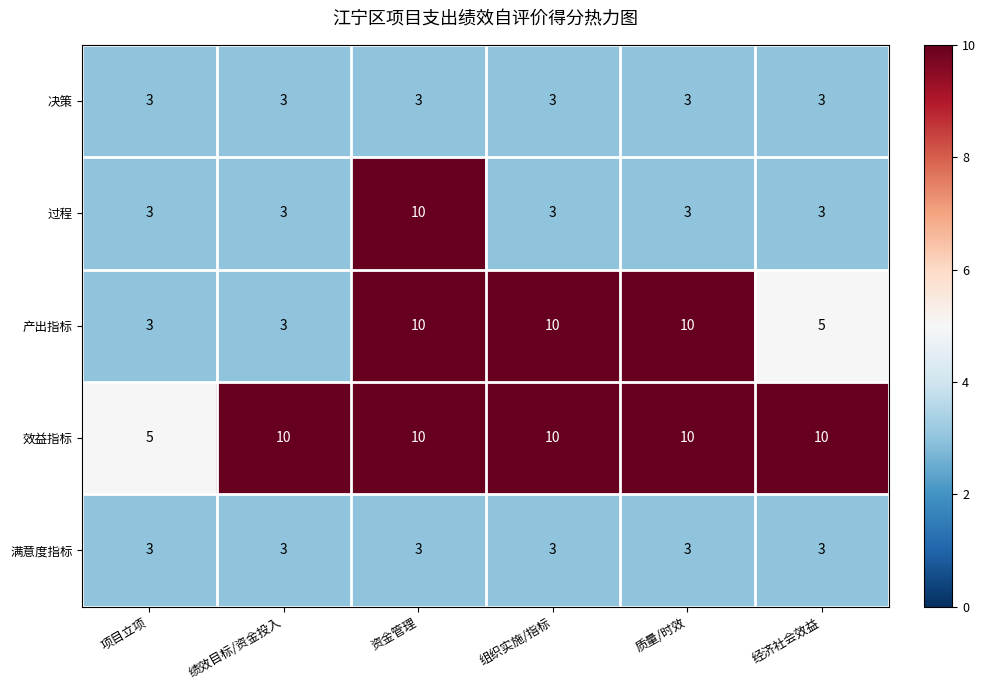

Reading left to right, what are all the values shown in this chart?

决策: 项目立项=3	绩效目标/资金投入=3	资金管理=3	组织实施/指标=3	质量/时效=3	经济社会效益=3
过程: 项目立项=3	绩效目标/资金投入=3	资金管理=10	组织实施/指标=3	质量/时效=3	经济社会效益=3
产出指标: 项目立项=3	绩效目标/资金投入=3	资金管理=10	组织实施/指标=10	质量/时效=10	经济社会效益=5
效益指标: 项目立项=5	绩效目标/资金投入=10	资金管理=10	组织实施/指标=10	质量/时效=10	经济社会效益=10
满意度指标: 项目立项=3	绩效目标/资金投入=3	资金管理=3	组织实施/指标=3	质量/时效=3	经济社会效益=3